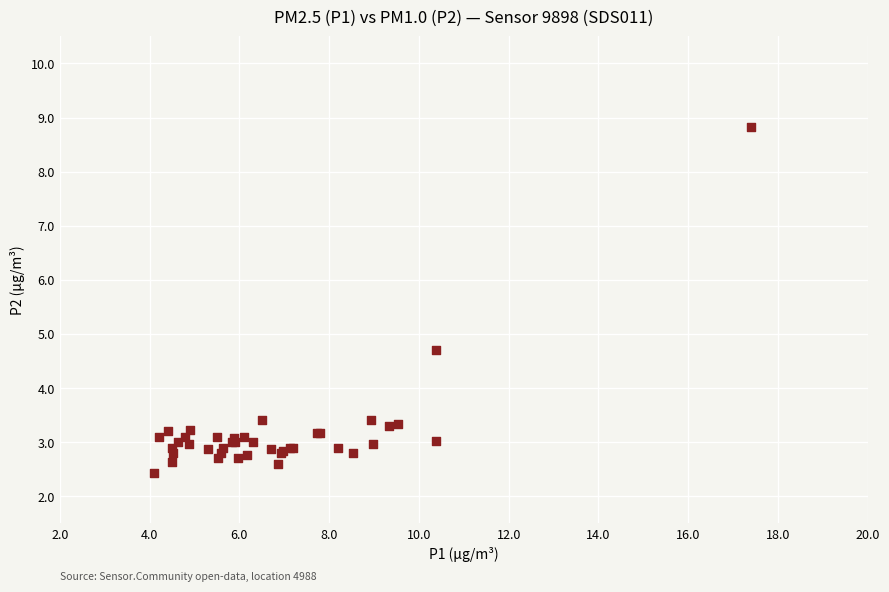

What Y value in the scatter plot is closest to 5?

4.7